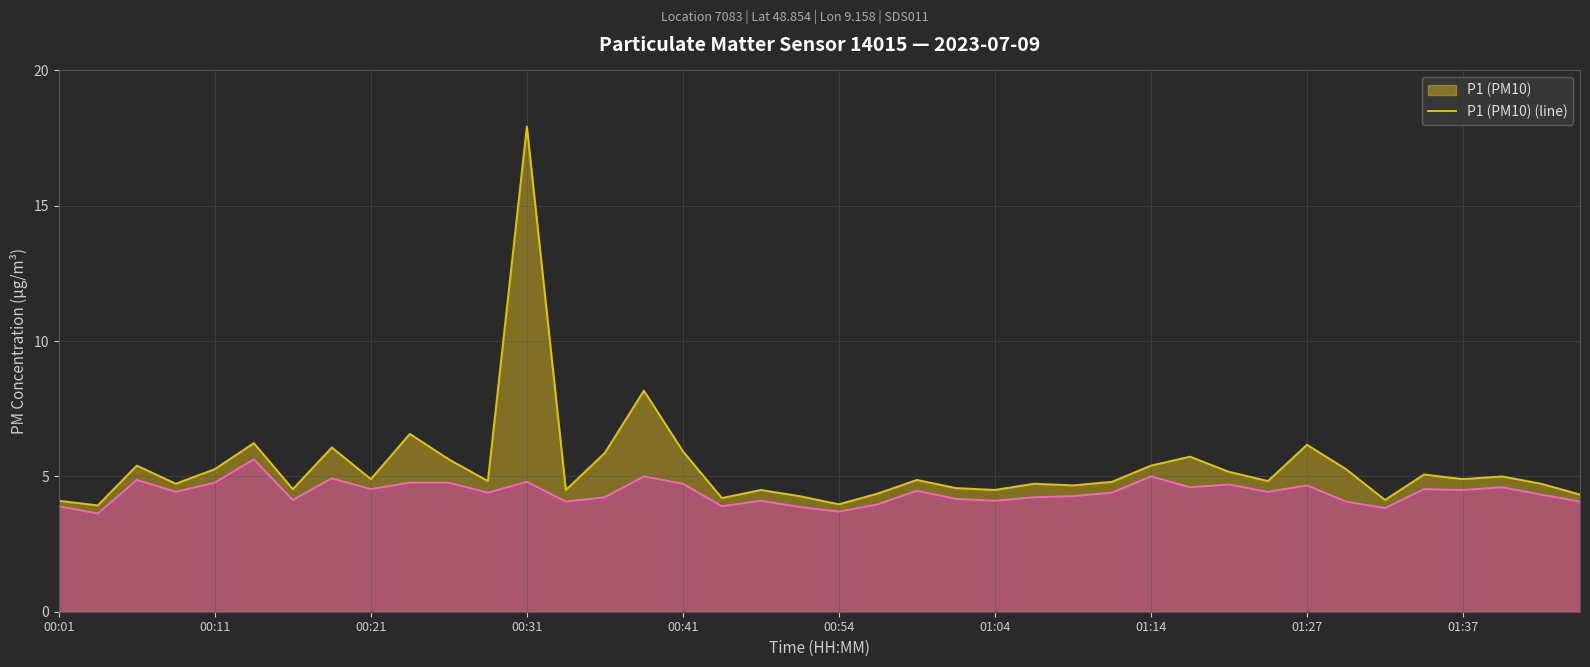

Reading right to left, transcribe all the data shown in this chart.

P1 (PM10) (line): 4.3	4.7	5.0	4.9	5.1	4.1	5.3	6.2	4.8	5.2	5.7	5.4	4.8	4.7	4.7	4.5	4.6	4.9	4.4	4.0	4.3	4.5	4.2	5.9	8.2	5.9	4.5	17.9	4.8	5.6	6.6	4.9	6.1	4.5	6.2	5.3	4.7	5.4	3.9	4.1
P2 (PM2.5) (line): 4.1	4.3	4.6	4.5	4.5	3.8	4.1	4.7	4.4	4.7	4.6	5.0	4.4	4.3	4.2	4.1	4.2	4.5	4.0	3.7	3.9	4.1	3.9	4.7	5.0	4.2	4.1	4.8	4.4	4.8	4.8	4.5	4.9	4.1	5.6	4.8	4.4	4.9	3.6	3.9